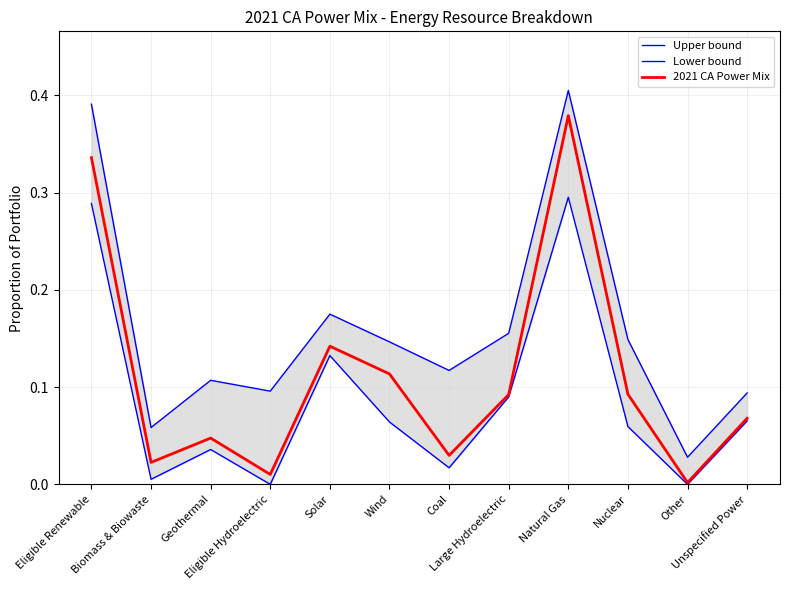

The value of Upper bound at Natural Gas is 0.4. True or false?

True